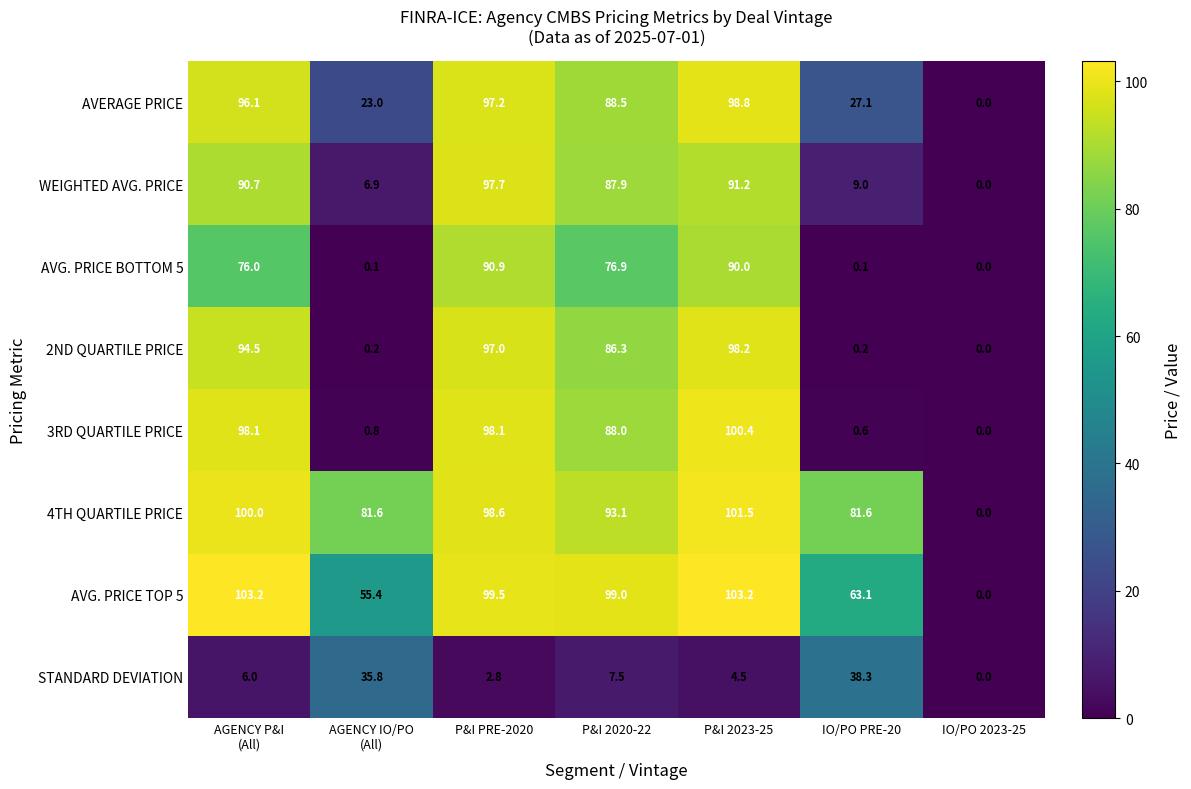

At how many categories does at least one series exceed 27?

6